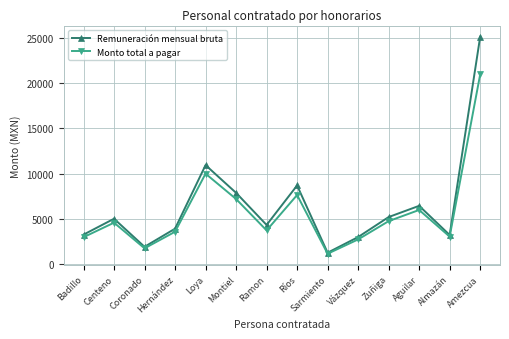

What is the maximum value shown in the chart?

25082.8